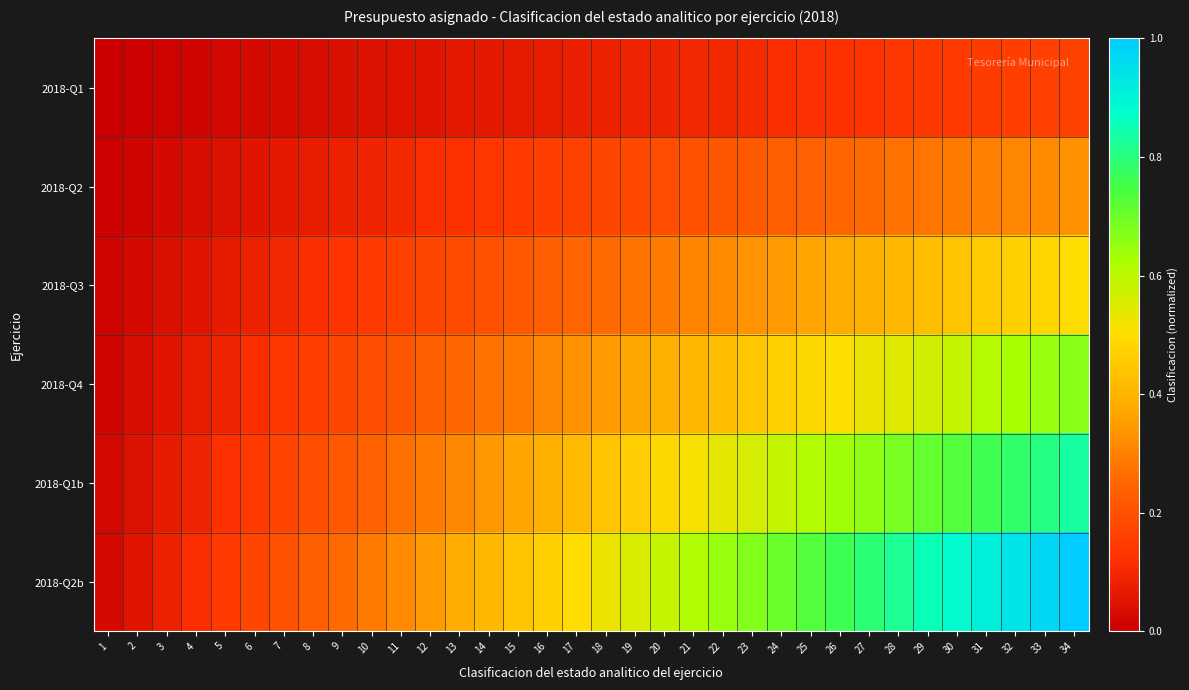

Rank the series by their average value, from highest to lowest.

2018-Q2b, 2018-Q1b, 2018-Q4, 2018-Q3, 2018-Q2, 2018-Q1